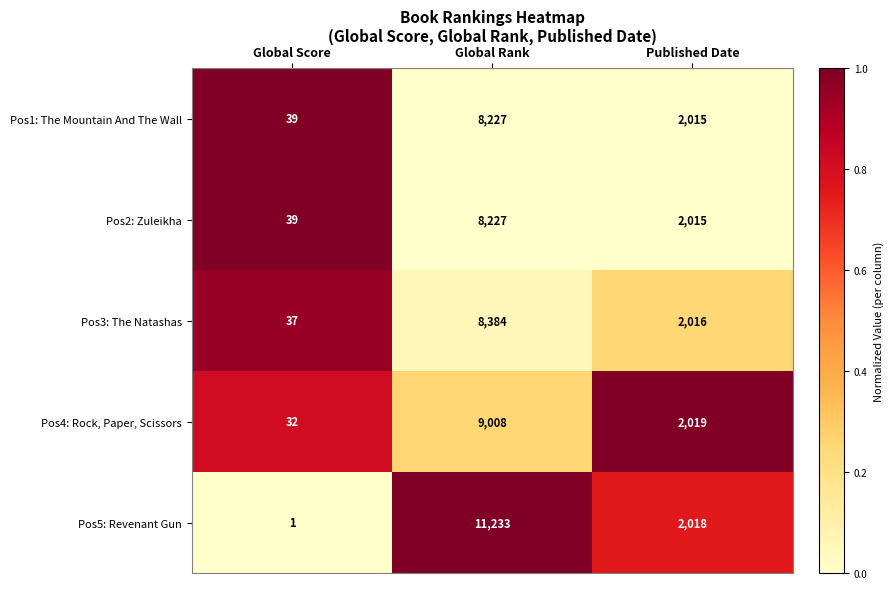

Which series has the largest total across all categories?

Pos5: Revenant Gun